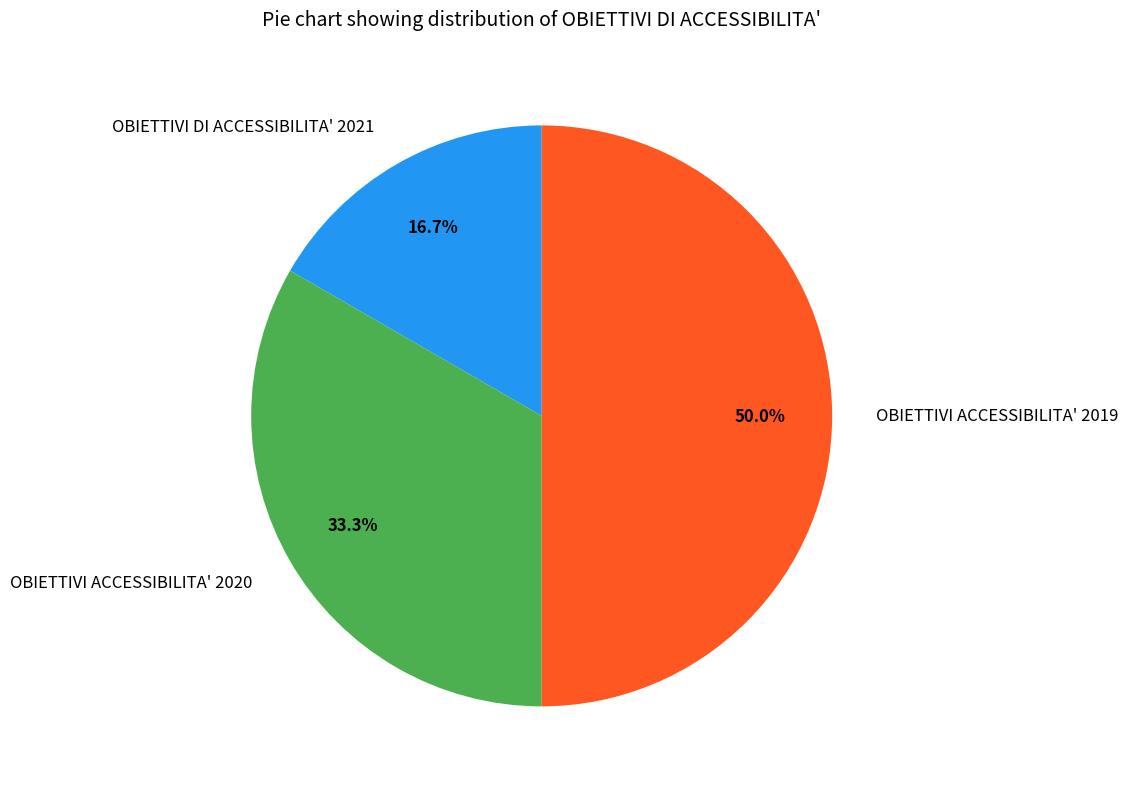

Count the number of slices in the pie.

3